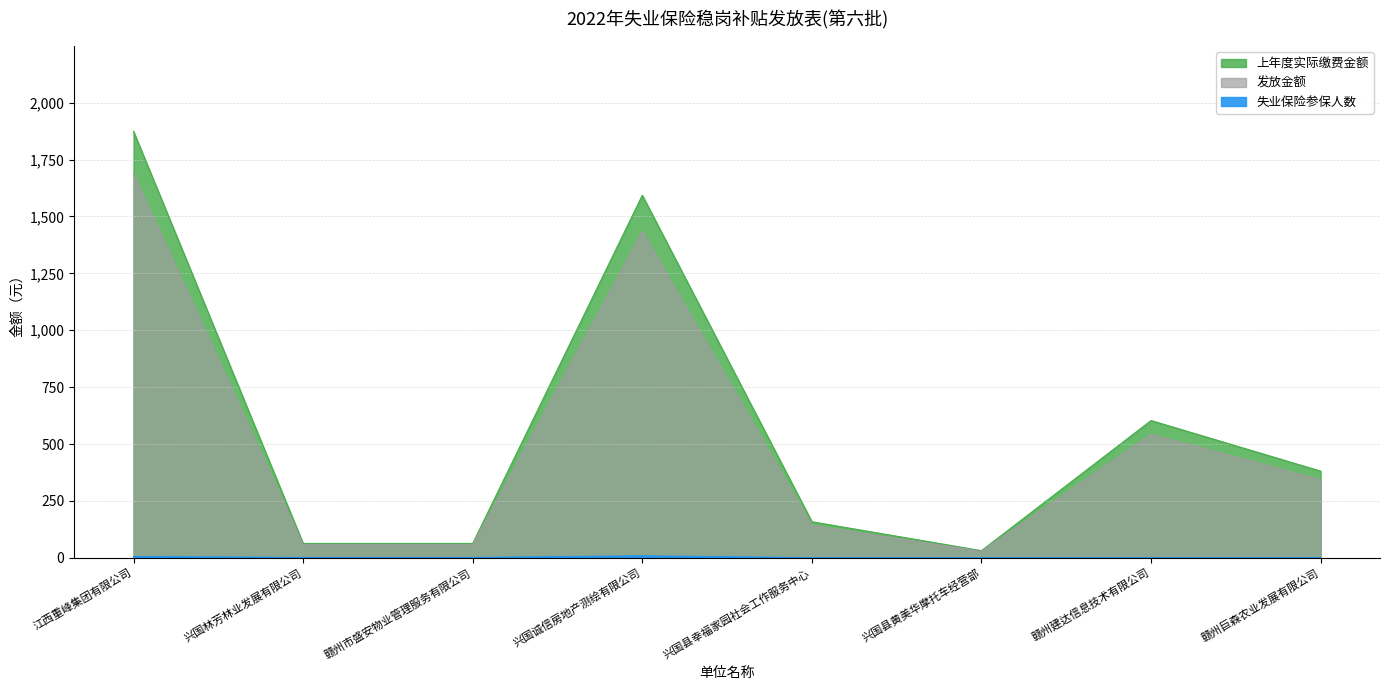

List the labels in order of 失业保险参保人数 value, largest first.

兴国诚信房地产测绘有限公司, 江西重峰集团有限公司, 兴国林芳林业发展有限公司, 赣州市盛安物业管理服务有限公司, 兴国县幸福家园社会工作服务中心, 兴国县黄美华摩托车经营部, 赣州建达信息技术有限公司, 赣州巨森农业发展有限公司